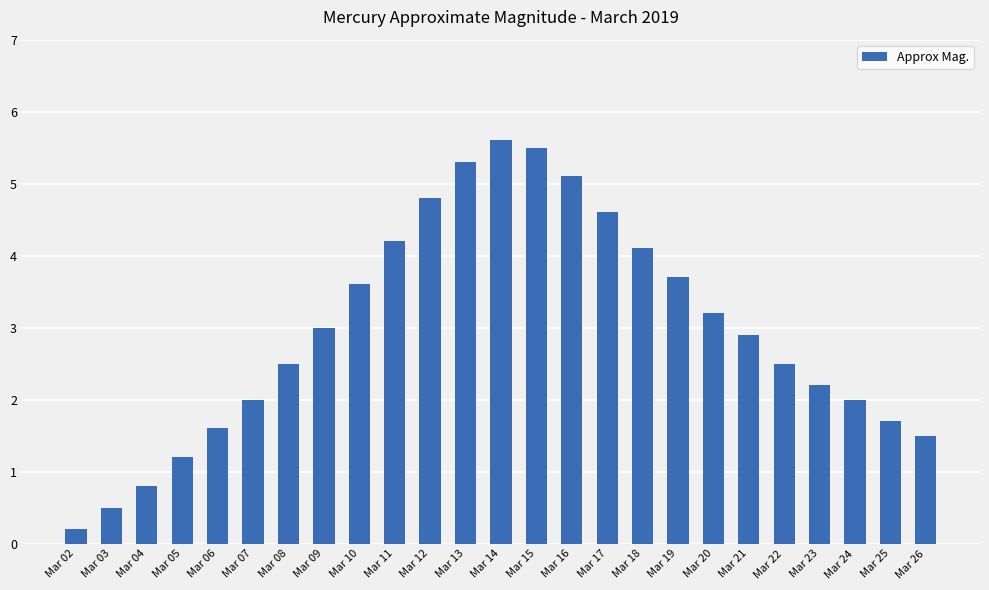

Reading right to left, list all the values displayed in this chart.

1.5	1.7	2.0	2.2	2.5	2.9	3.2	3.7	4.1	4.6	5.1	5.5	5.6	5.3	4.8	4.2	3.6	3.0	2.5	2.0	1.6	1.2	0.8	0.5	0.2